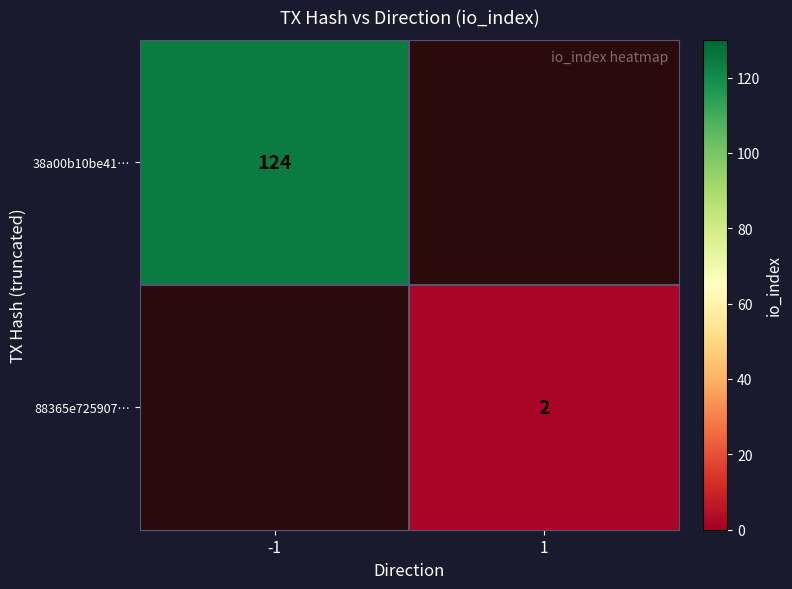

Is the value of 88365e725907… at 1 greater than the value of 38a00b10be41… at -1?

No